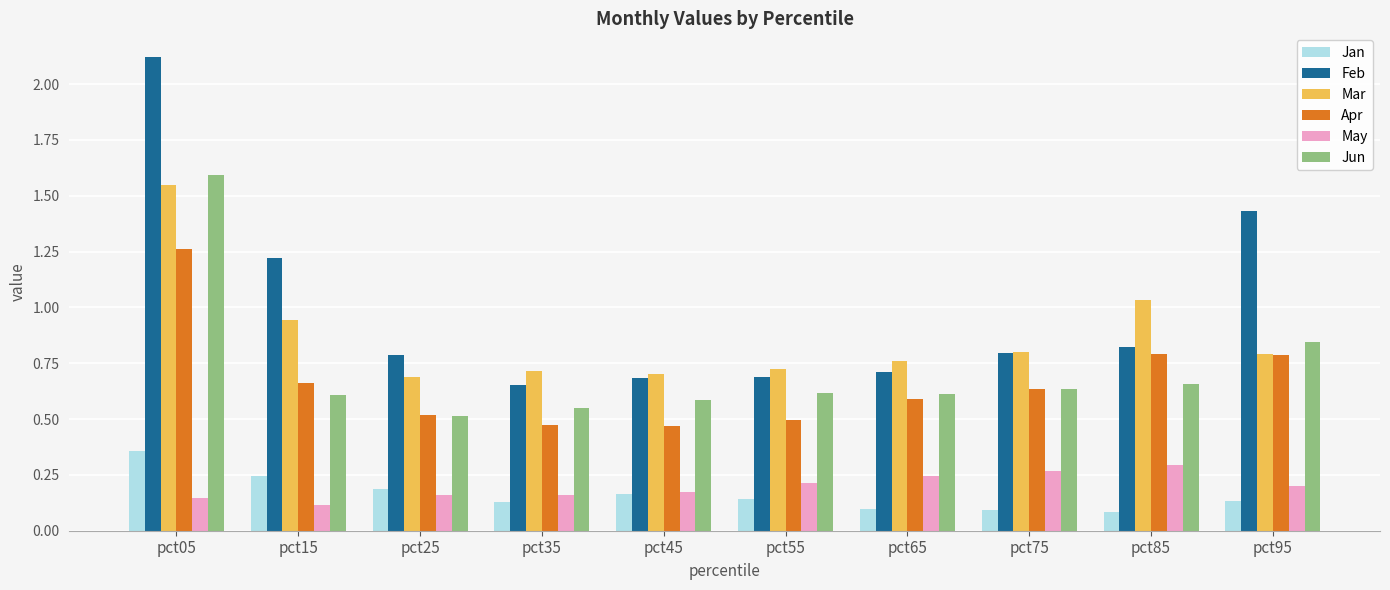

True or false: Jan has a value of 0.1 at pct75.

True